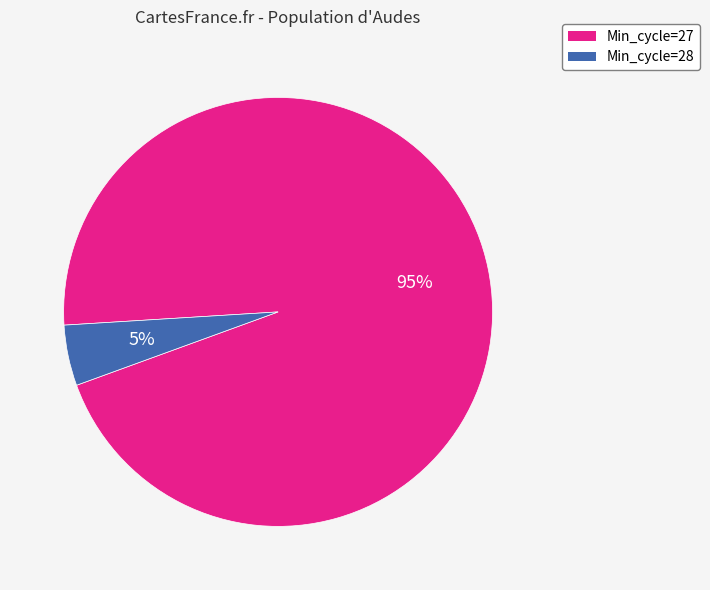

Is there a majority slice in this chart?

Yes